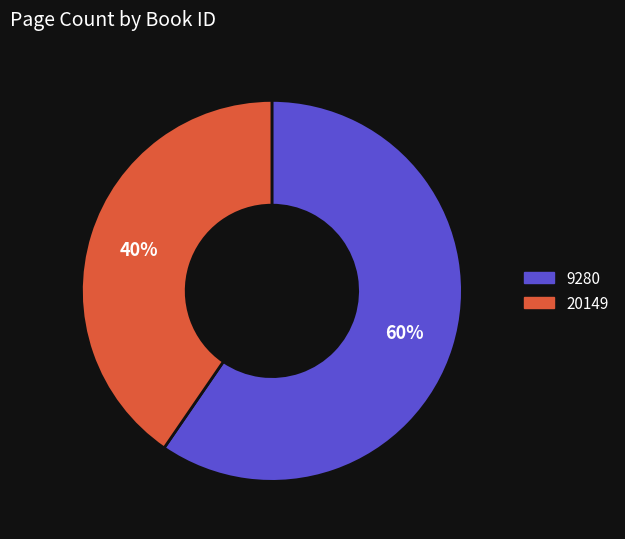

To the nearest percent, what is the average slice percentage?

50%